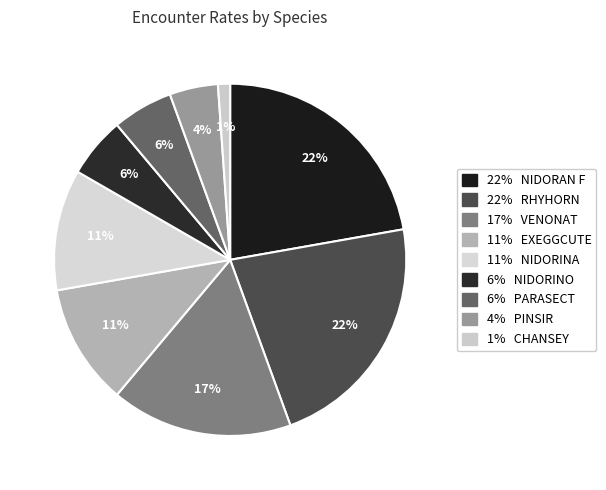

Is there a majority slice in this chart?

No